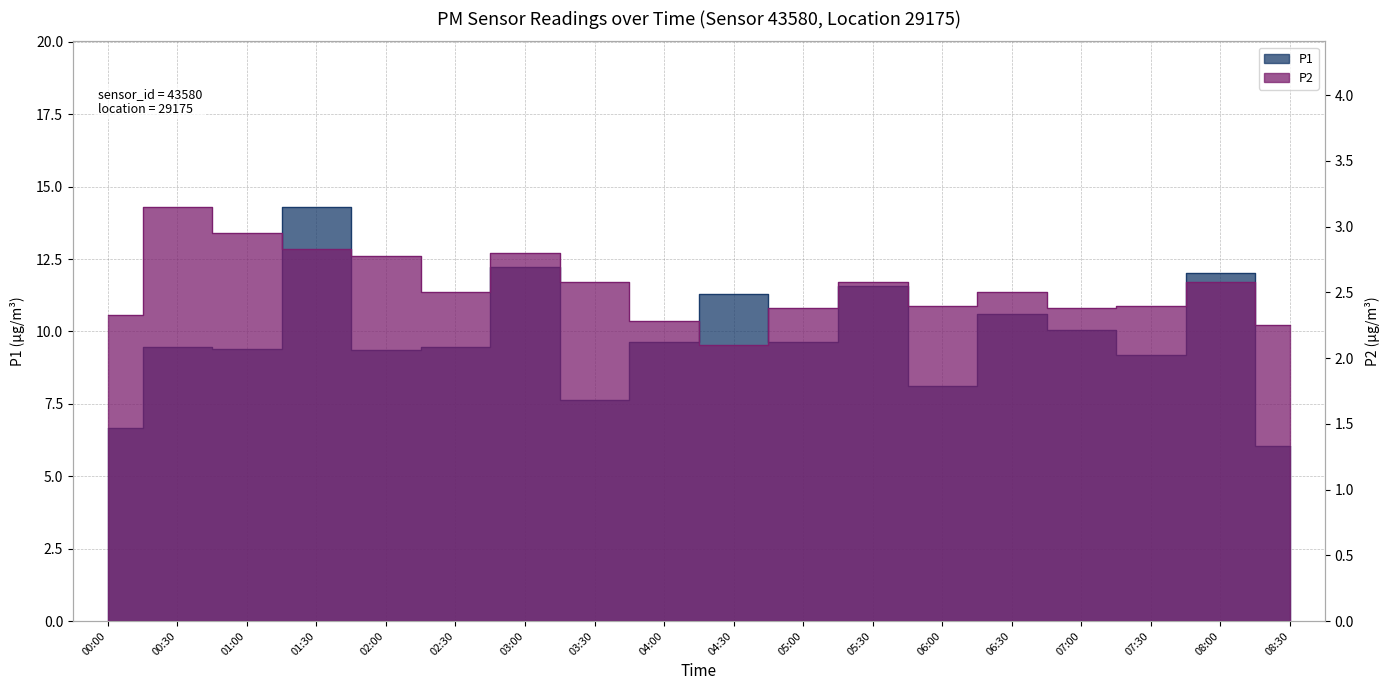

What is the greatest value displayed?

14.3